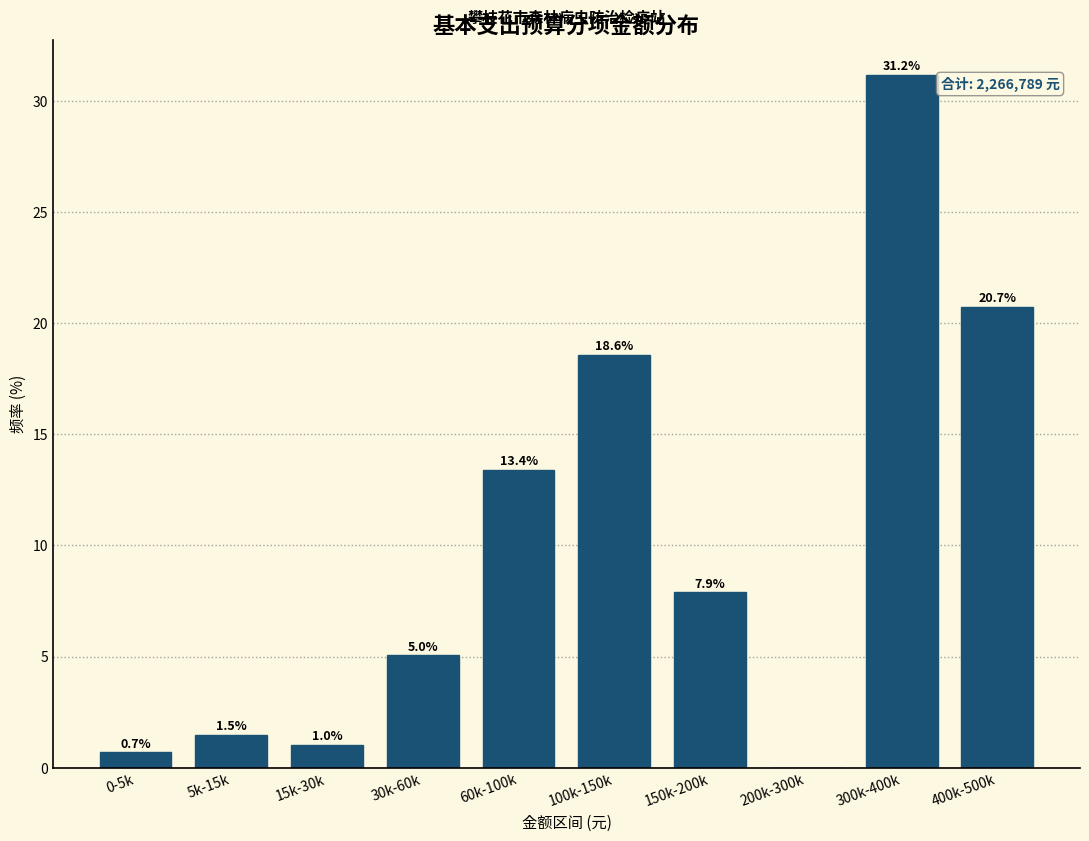

Reading left to right, extract all data points from this chart.

0-5k=0.7	5k-15k=1.5	15k-30k=1.0	30k-60k=5.0	60k-100k=13.4	100k-150k=18.6	150k-200k=7.9	200k-300k=0.0	300k-400k=31.2	400k-500k=20.7